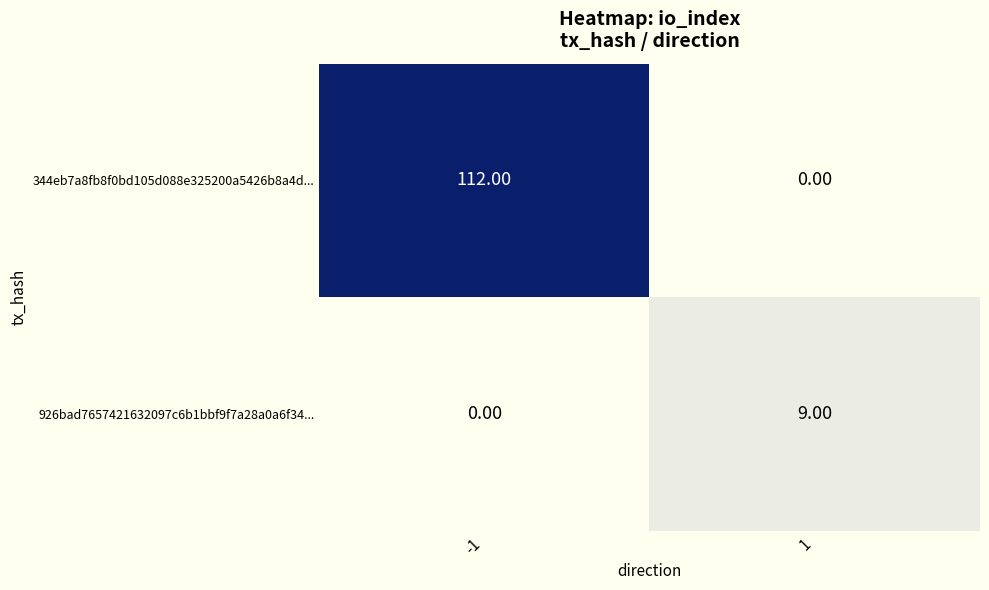

Rank the series by their maximum value, from highest to lowest.

344eb7a8fb8f0bd105d088e325200a5426b8a4d..., 926bad7657421632097c6b1bbf9f7a28a0a6f34...